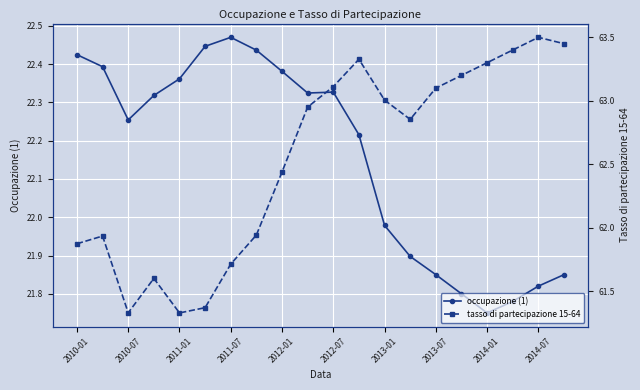

Is this an area chart (filled region under the line)?

No